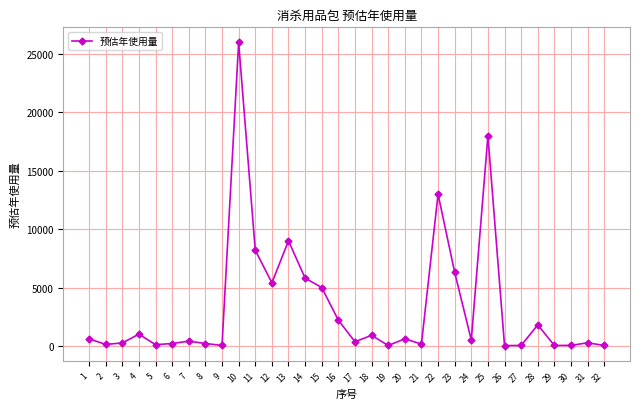

What is the value of the 9th point from the left?

35